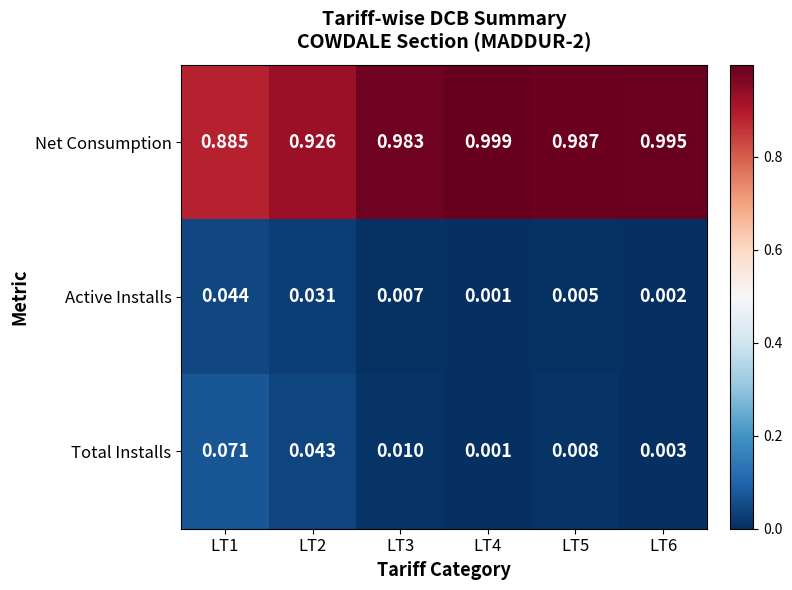

Is the value of Net Consumption at LT3 greater than the value of Total Installs at LT1?

Yes